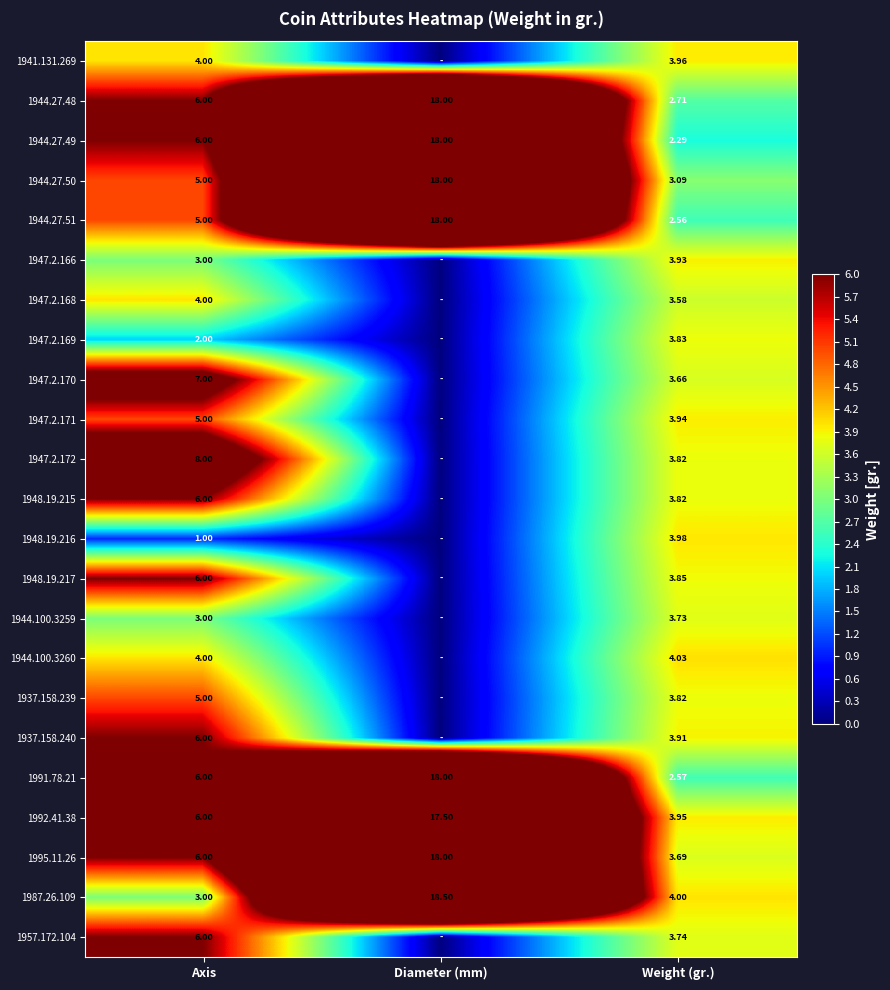

Which label corresponds to the smallest value in the chart?

Diameter (mm)